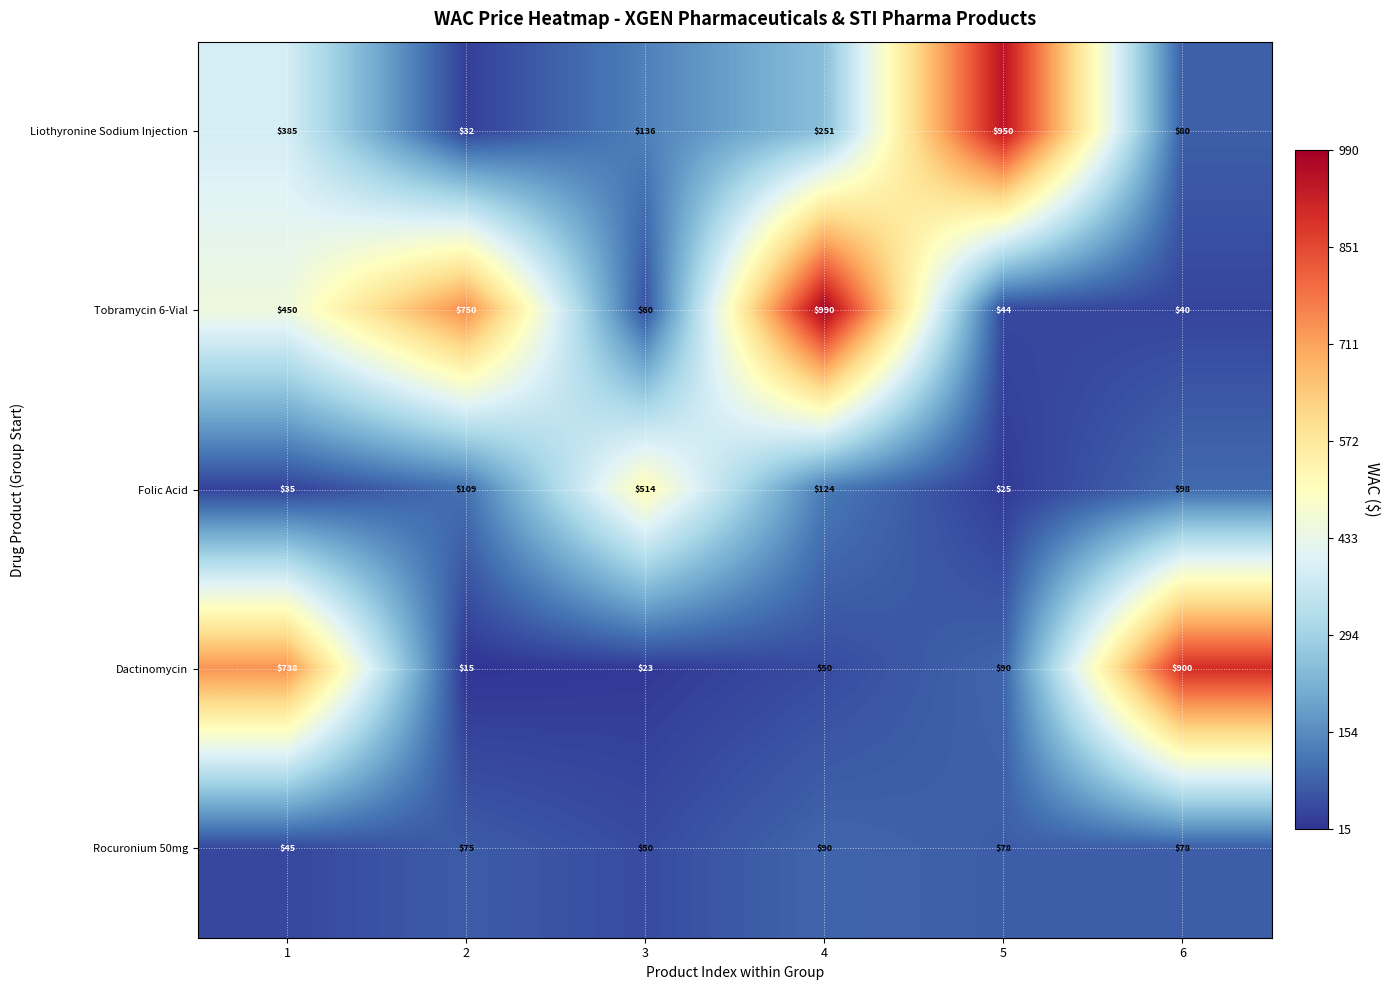

What is the difference between the second highest and second lowest values in the Dactinomycin series?

715